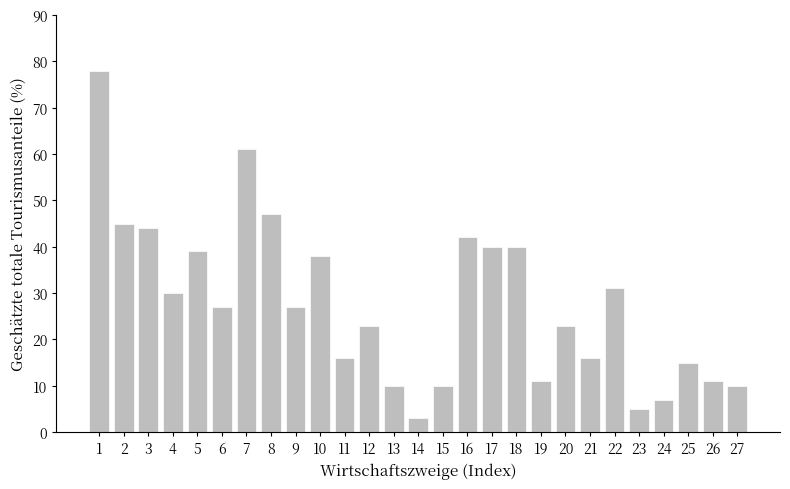

Reading left to right, what are all the values shown in this chart?

1=78	2=45	3=44	4=30	5=39	6=27	7=61	8=47	9=27	10=38	11=16	12=23	13=10	14=3	15=10	16=42	17=40	18=40	19=11	20=23	21=16	22=31	23=5	24=7	25=15	26=11	27=10